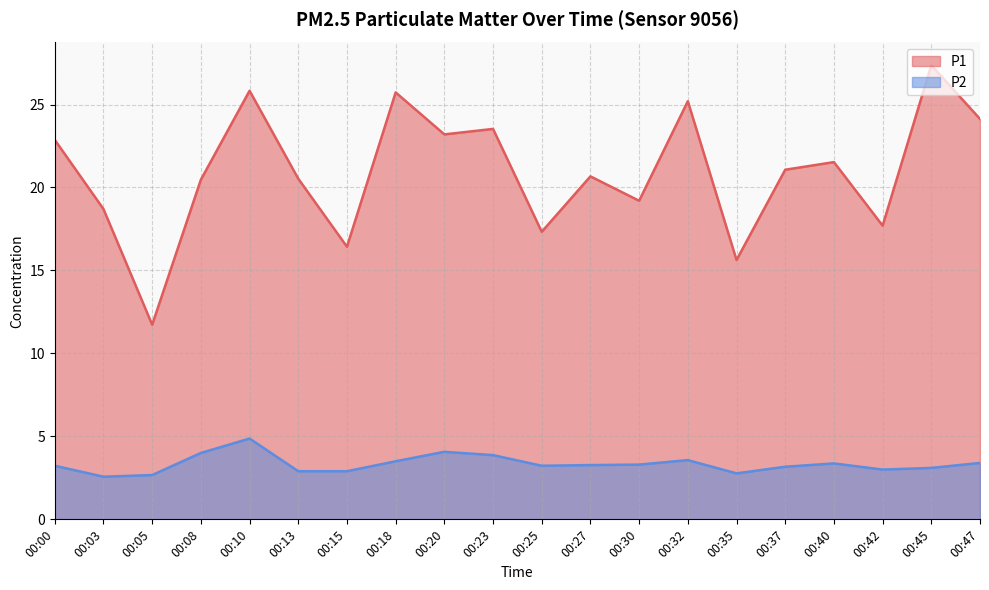

At how many categories does at least one series exceed 5?

20